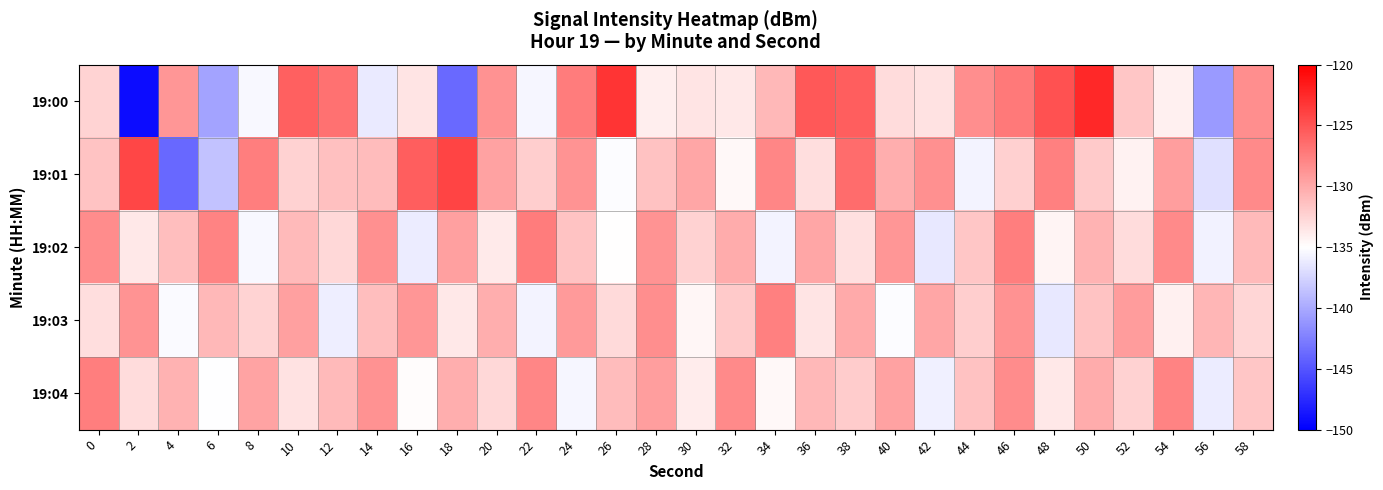

Reading left to right, what are all the values shown in this chart?

19:00: 0=-132.5	2=-149.2	4=-128.8	6=-140.3	8=-135.4	10=-125.7	12=-126.7	14=-136.2	16=-133.4	18=-143.8	20=-128.6	22=-135.5	24=-127.4	26=-123.1	28=-134.0	30=-133.4	32=-133.6	34=-130.8	36=-125.2	38=-125.6	40=-132.9	42=-133.3	44=-128.4	46=-127.2	48=-124.9	50=-122.3	52=-131.6	54=-134.1	56=-140.9	58=-128.4
19:01: 0=-131.5	2=-124.2	4=-143.9	6=-138.6	8=-127.4	10=-132.4	12=-131.4	14=-131.1	16=-125.6	18=-124.0	20=-129.5	22=-132.1	24=-128.7	26=-135.2	28=-131.4	30=-129.8	32=-134.6	34=-127.9	36=-133.1	38=-126.4	40=-130.2	42=-128.5	44=-135.7	46=-132.3	48=-127.6	50=-131.9	52=-134.2	54=-129.3	56=-136.8	58=-128.1
19:02: 0=-128.3	2=-133.6	4=-131.2	6=-127.8	8=-135.4	10=-130.9	12=-132.7	14=-128.5	16=-136.1	18=-129.4	20=-133.8	22=-127.3	24=-131.6	26=-134.9	28=-128.7	30=-132.4	32=-130.1	34=-135.6	36=-129.8	38=-133.2	40=-128.9	42=-136.4	44=-131.7	46=-127.5	48=-134.3	50=-130.6	52=-132.9	54=-128.2	56=-135.8	58=-131.0
19:03: 0=-133.1	2=-128.7	4=-135.3	6=-130.8	8=-132.5	10=-129.4	12=-136.0	14=-131.2	16=-128.9	18=-133.7	20=-130.3	22=-135.6	24=-129.1	26=-132.8	28=-128.4	30=-134.5	32=-131.9	34=-127.6	36=-133.4	38=-130.0	40=-135.2	42=-129.8	44=-132.1	46=-128.6	48=-136.3	50=-131.5	52=-129.2	54=-134.1	56=-130.7	58=-132.6
19:04: 0=-127.4	2=-132.9	4=-130.5	6=-135.1	8=-129.7	10=-133.3	12=-131.0	14=-128.6	16=-134.8	18=-130.2	20=-132.7	22=-127.9	24=-135.5	26=-131.1	28=-129.3	30=-133.9	32=-128.1	34=-134.6	36=-130.8	38=-132.0	40=-129.5	42=-135.9	44=-131.4	46=-128.3	48=-133.6	50=-130.1	52=-132.4	54=-127.8	56=-136.1	58=-131.7